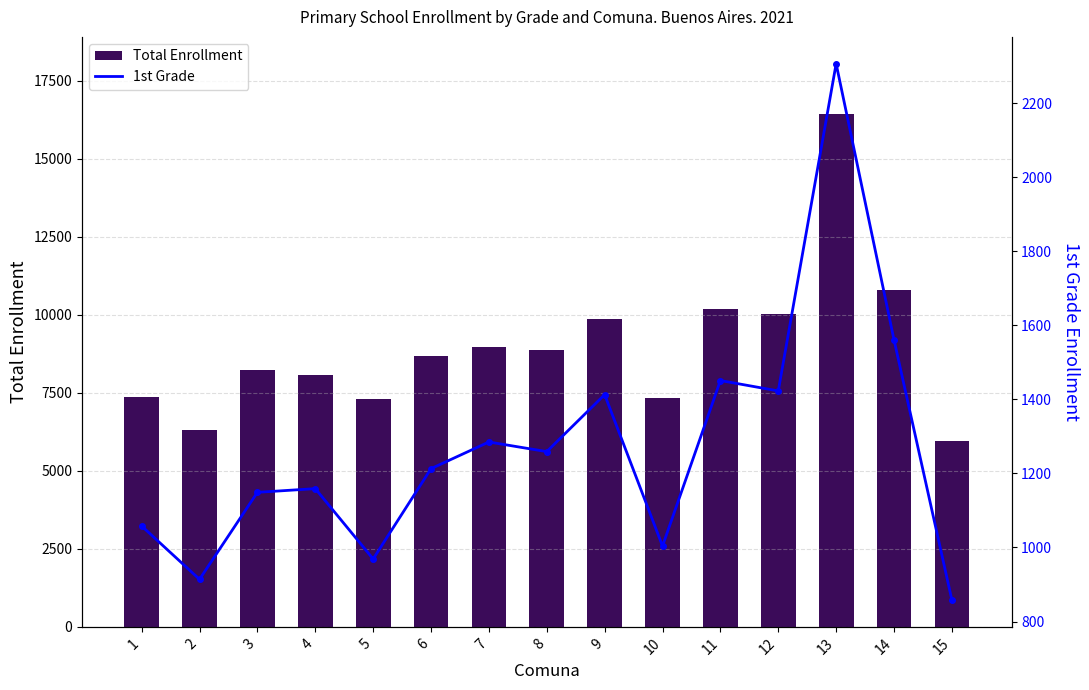

Reading right to left, list all the values displayed in this chart.

Total Enrollment: 5965	10786	16443	10042	10183	7346	9879	8876	8954	8695	7305	8072	8247	6323	7372
1st Grade: 858	1561	2307	1423	1451	1004	1413	1259	1285	1213	969	1159	1149	914	1058